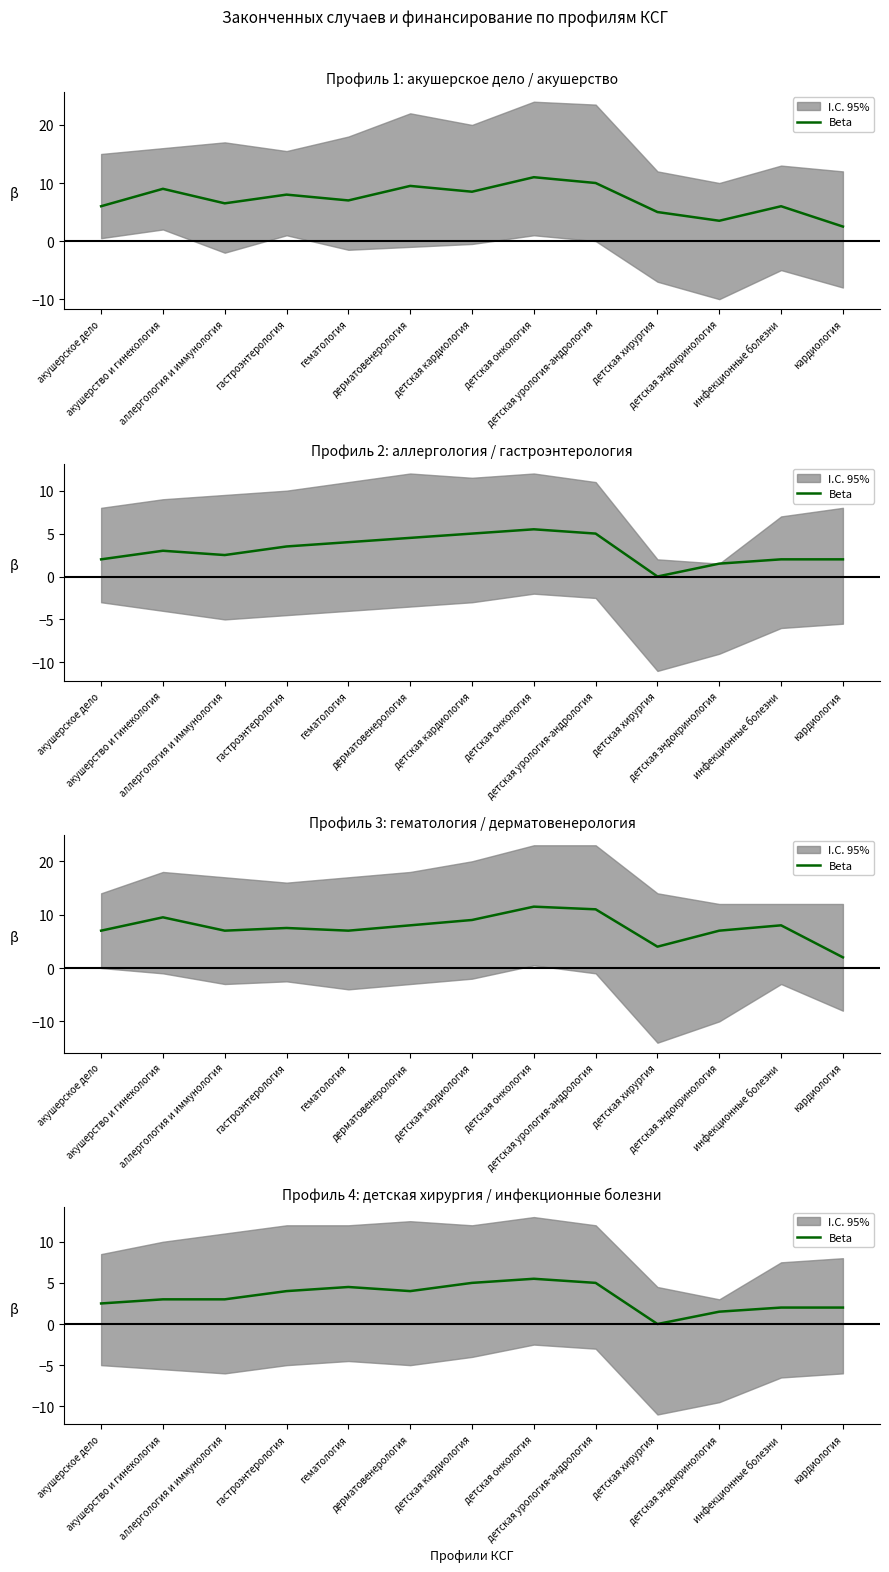

What is the difference between the second highest and minimum values?

5.0